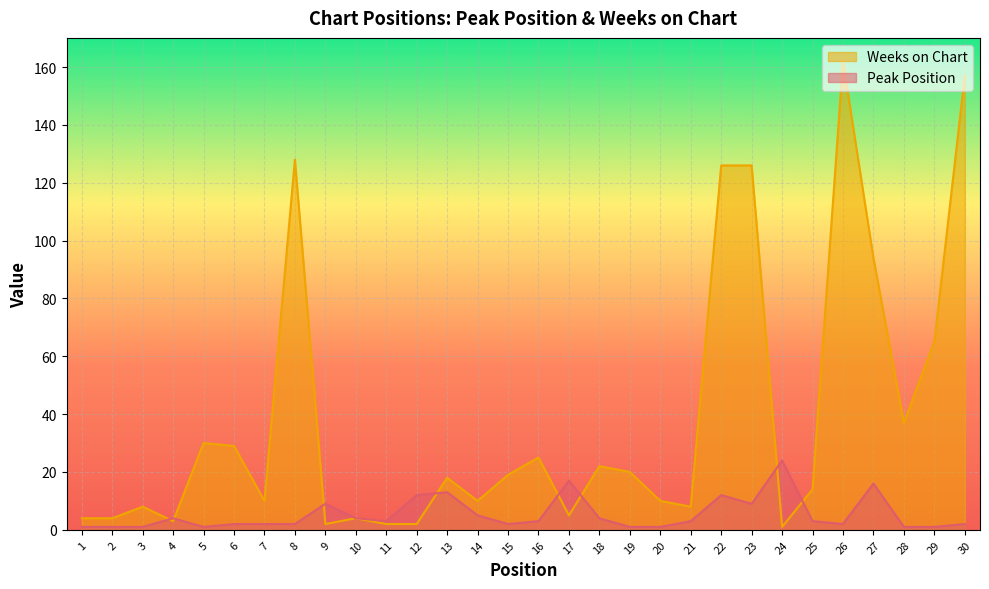

True or false: Weeks on Chart has more than 0 points higher than both neighbors.

True